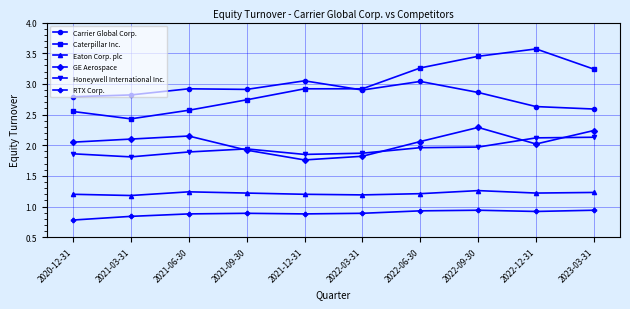

What is the difference between the Caterpillar Inc. values at 2021-09-30 and 2023-03-31?

0.5